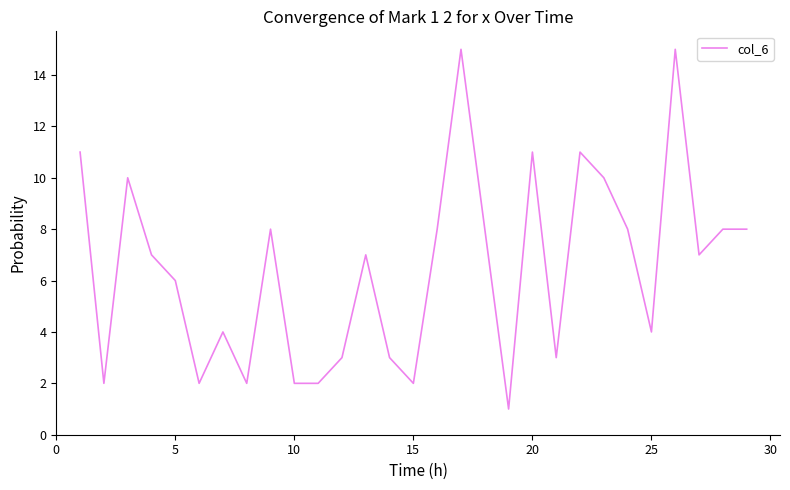

What is the smallest value displayed?

1